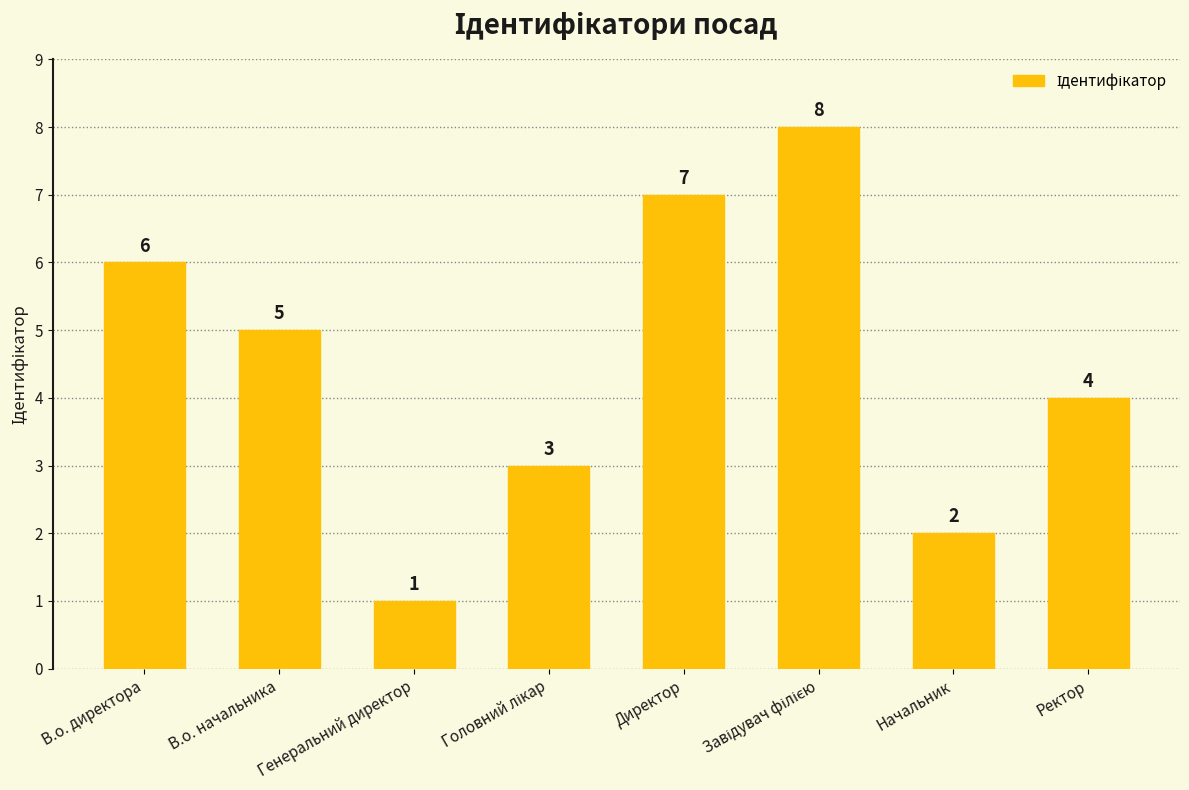

Approximately how many times larger is the value at В.о. директора compared to Ректор?

1.5